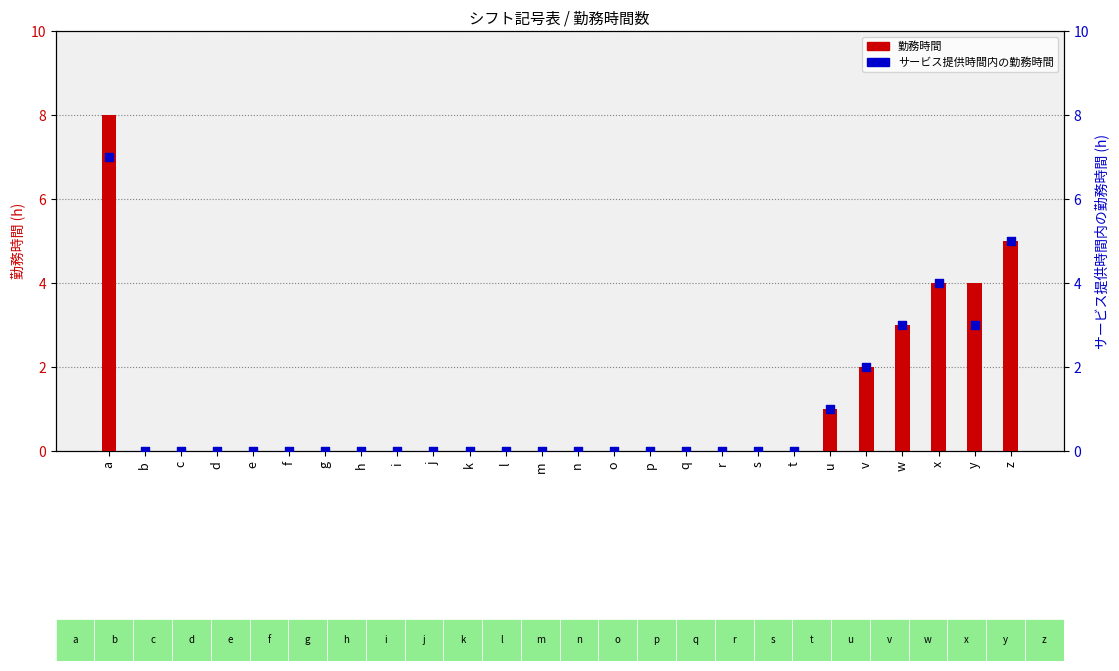

Is the value of 勤務時間 at i greater than the value of サービス提供時間内の勤務時間 at z?

No